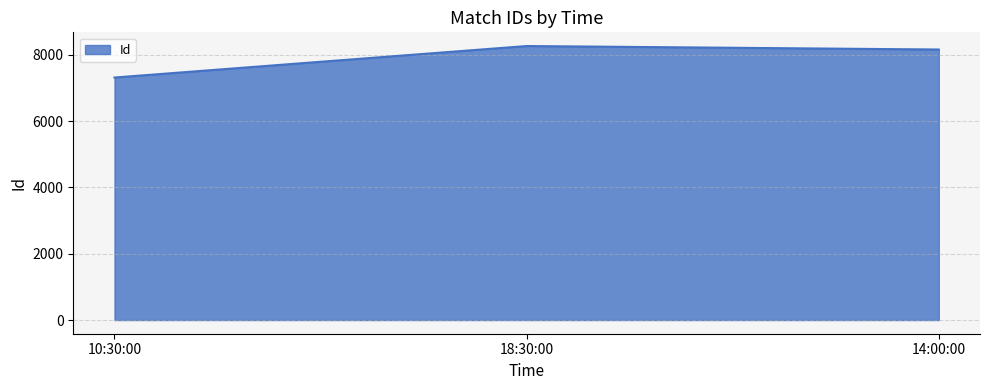

The value at 10:30:00 is 11047. True or false?

False